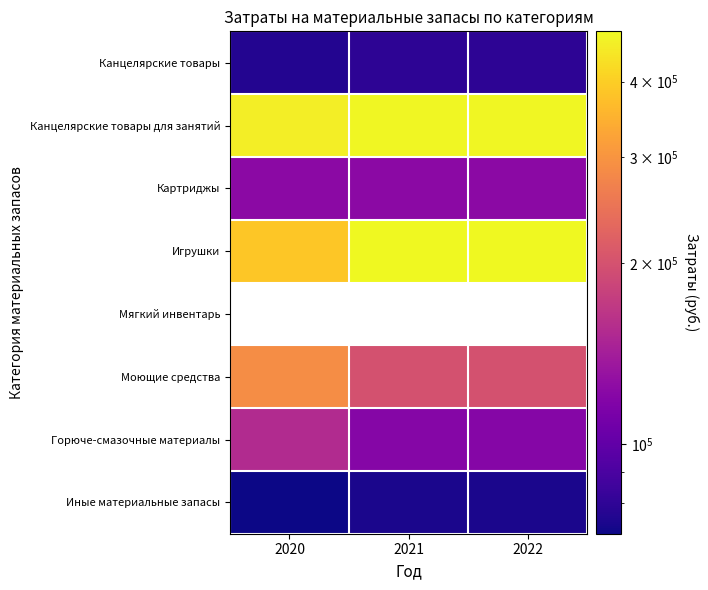

Is the value of Картриджы at 2020 greater than the value of Игрушки at 2020?

No